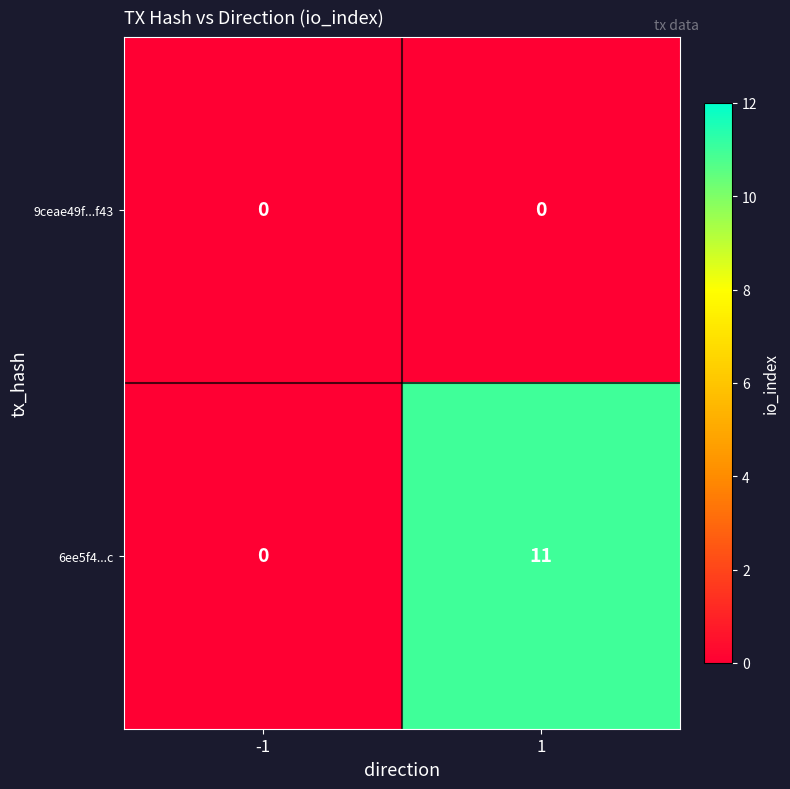

Which series has the largest total across all categories?

6ee5f4...c